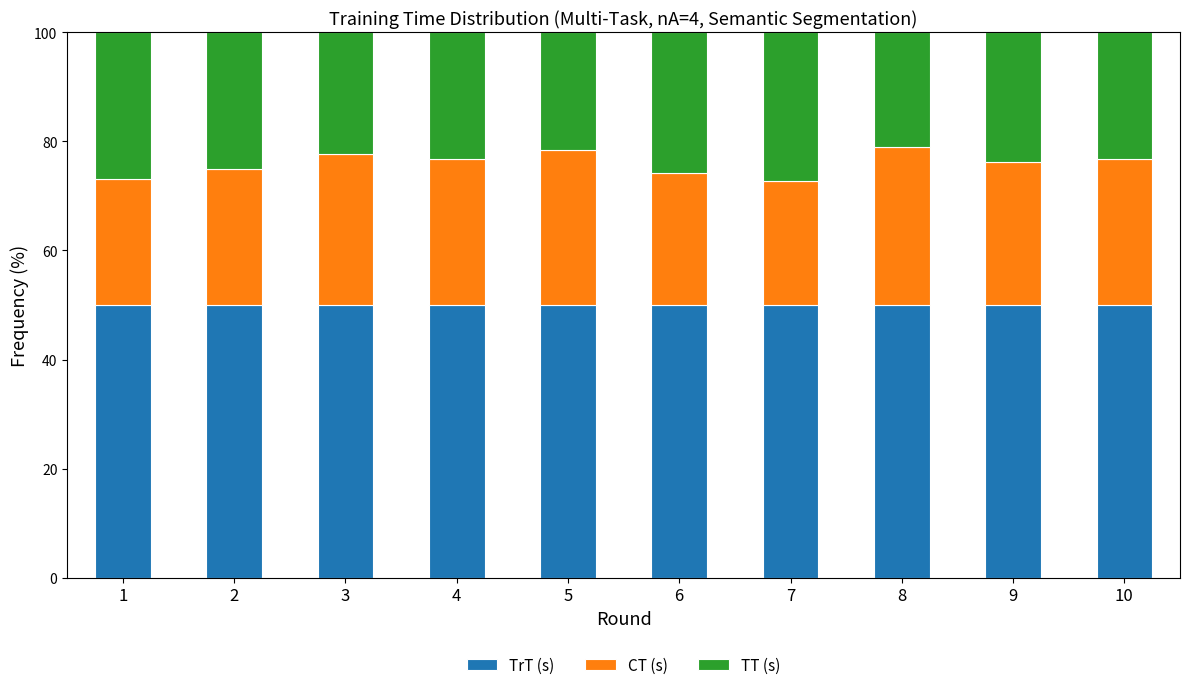

The TrT (s) series shows 19.1 at 5. True or false?

False